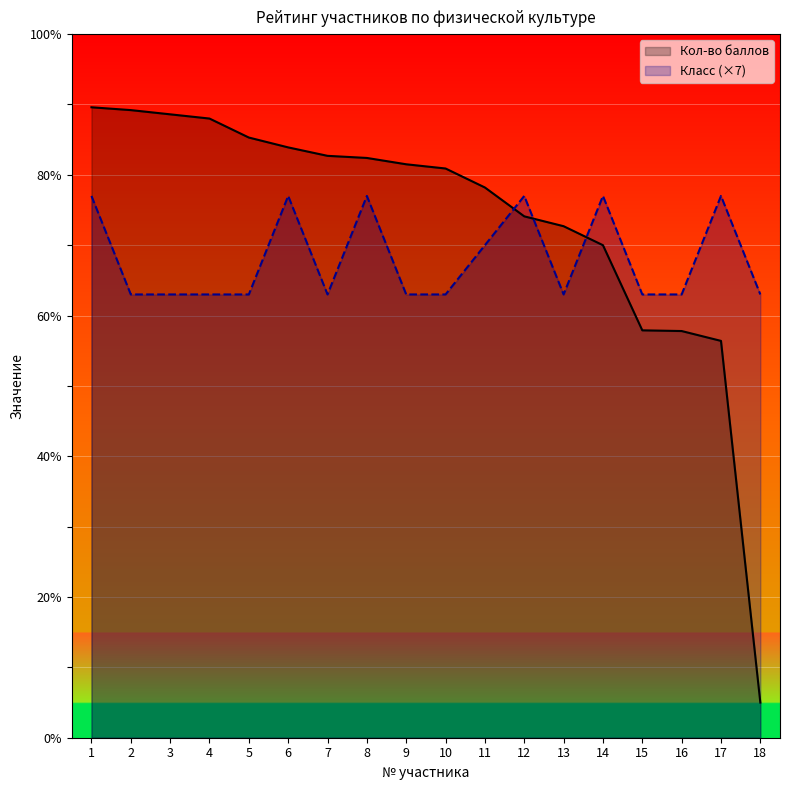

What is the difference between the maximum and second lowest values in the Класс обучения series?

14.0